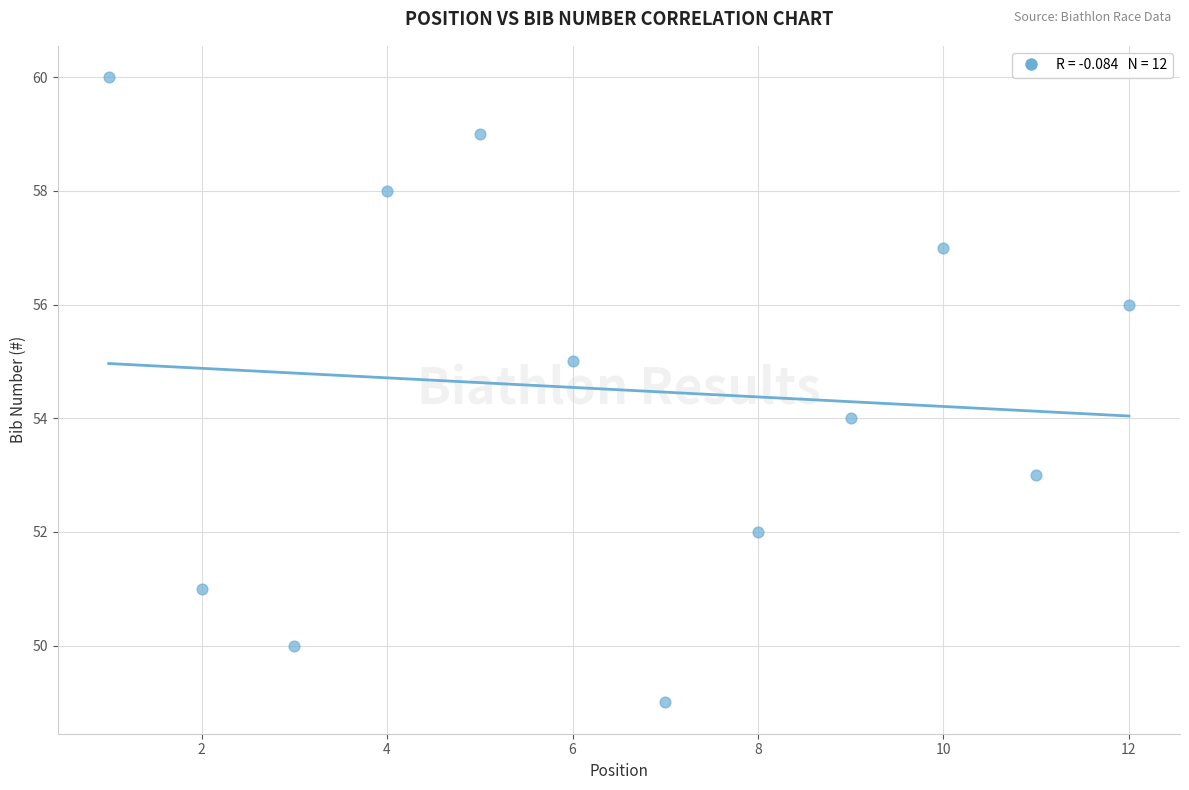

What is the range of X values (max minus min)?

11